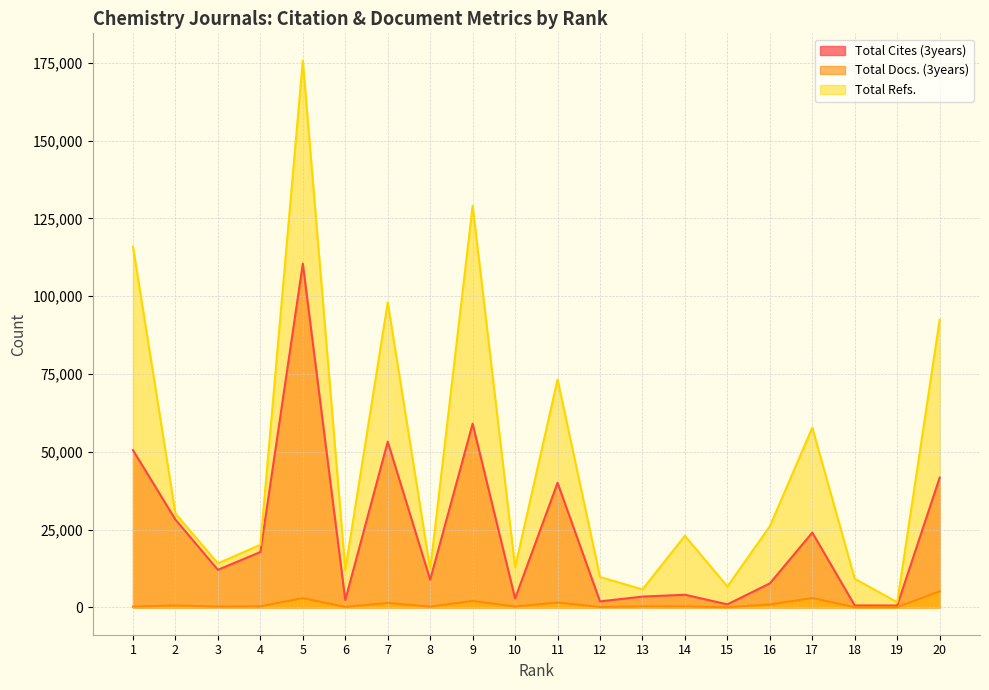

What is the value of the Total Docs. (3years) point at the 2nd from the left?

606